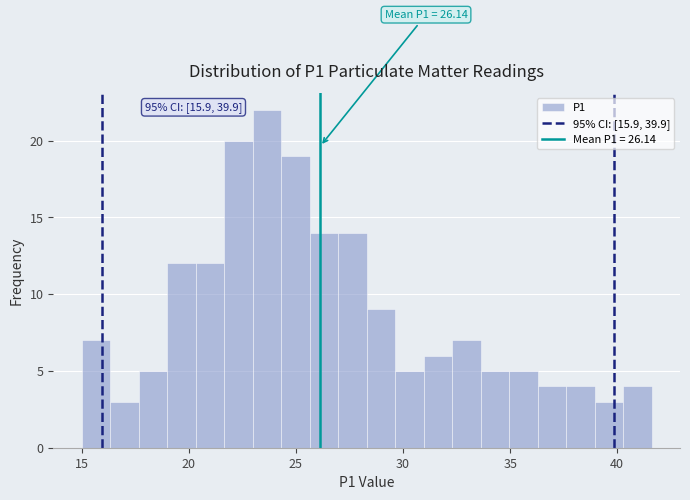

Read against the x-axis, roughly where is the centre of the tallest bar?

23.5